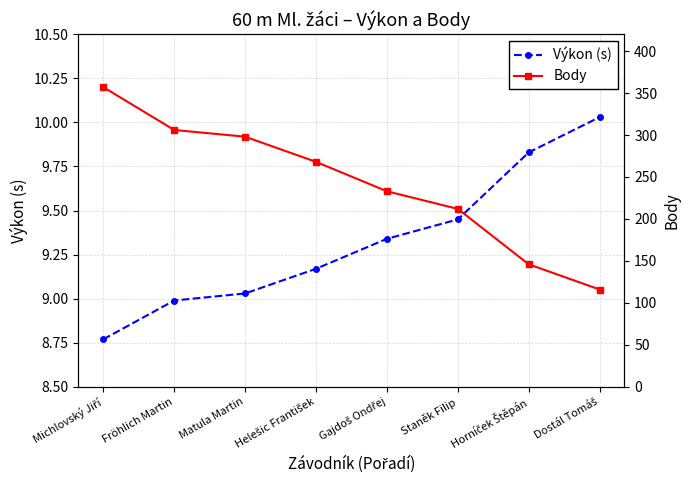

At which label does Výkon (s) first exceed 9?

Matula Martin